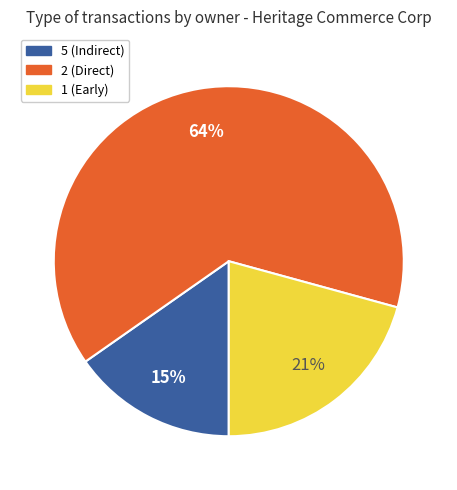

What is the ratio of the value at 1 (Early) to the value at 5 (Indirect)?

1.4